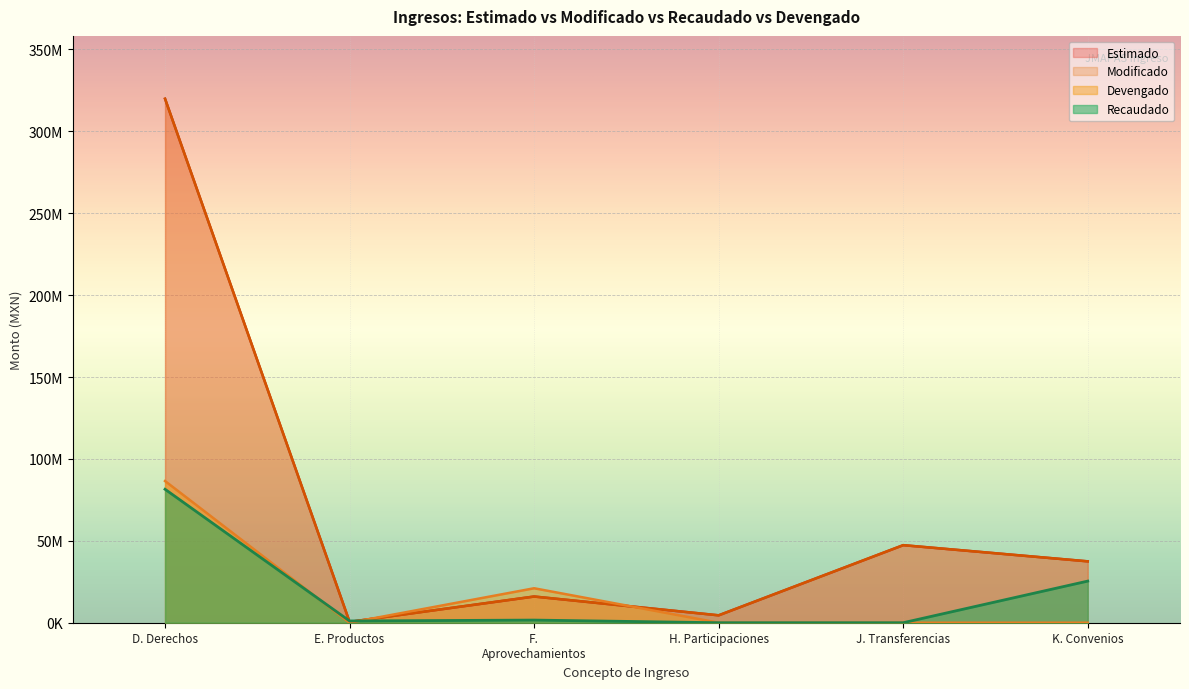

What are all the series names shown in the legend?

Estimado, Modificado, Recaudado, Devengado